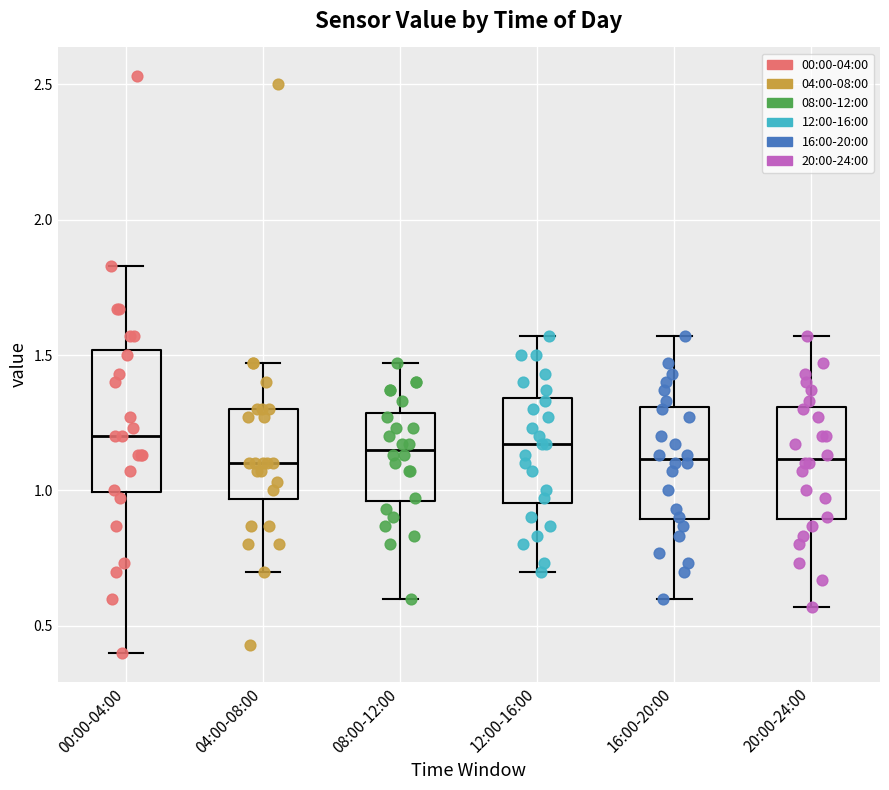

Reading left to right, read every box against the y-axis: the position of its median line, the range the box covers, and the ends of its whiskers. The values are not printed on the chart, so give them approximately, as read against the axis.

00:00-04:00: median 1.20, box 1.00 to 1.50, whiskers 0.40 to 1.85
04:00-08:00: median 1.10, box 0.95 to 1.30, whiskers 0.70 to 1.45
08:00-12:00: median 1.15, box 0.95 to 1.30, whiskers 0.60 to 1.45
12:00-16:00: median 1.15, box 0.95 to 1.35, whiskers 0.70 to 1.55
16:00-20:00: median 1.10, box 0.90 to 1.30, whiskers 0.60 to 1.55
20:00-24:00: median 1.10, box 0.90 to 1.30, whiskers 0.55 to 1.55